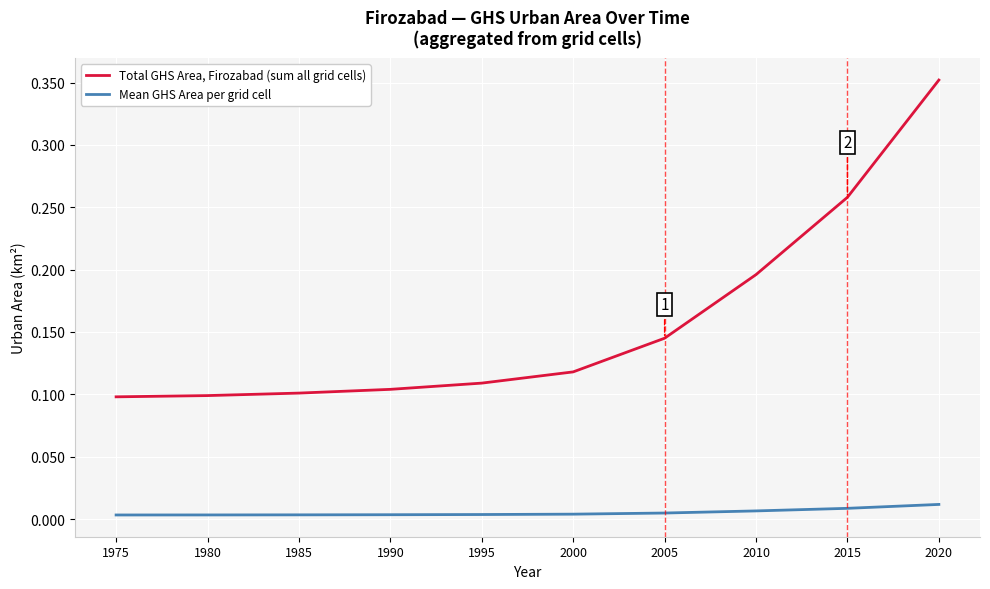

List the series in order of their overall mean, lowest first.

Mean GHS Area per grid cell, Total GHS Area, Firozabad (sum all grid cells)